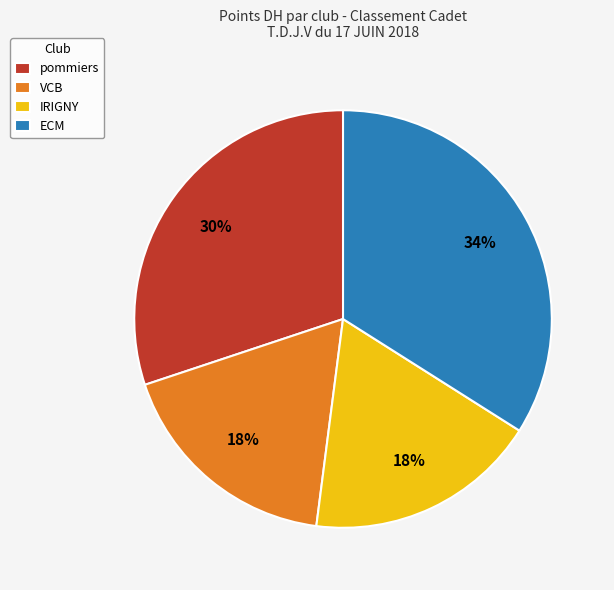

Which has a higher value, VCB or pommiers?

pommiers